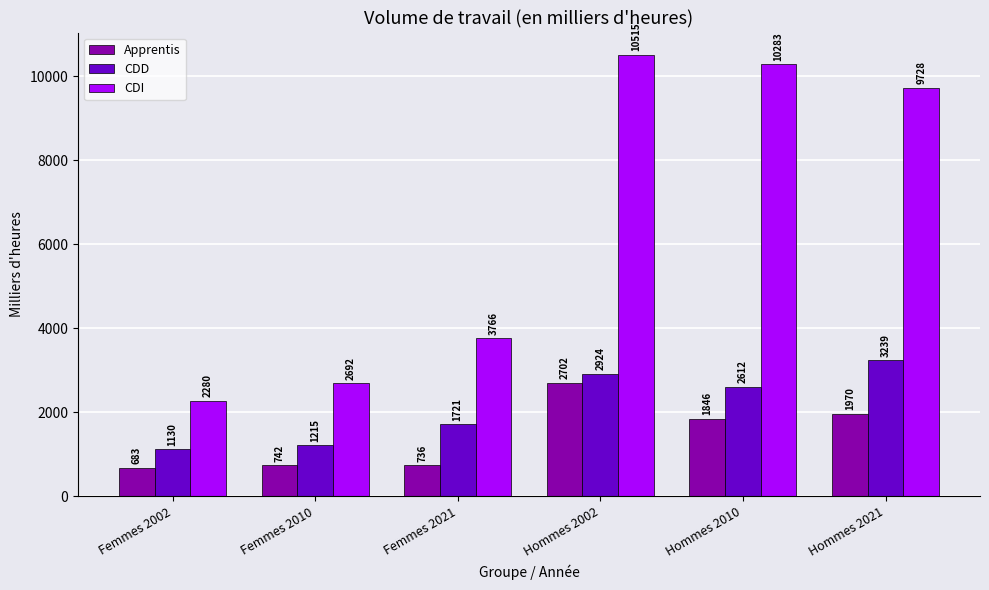

What are all the series names shown in the legend?

Apprentis, CDD, CDI